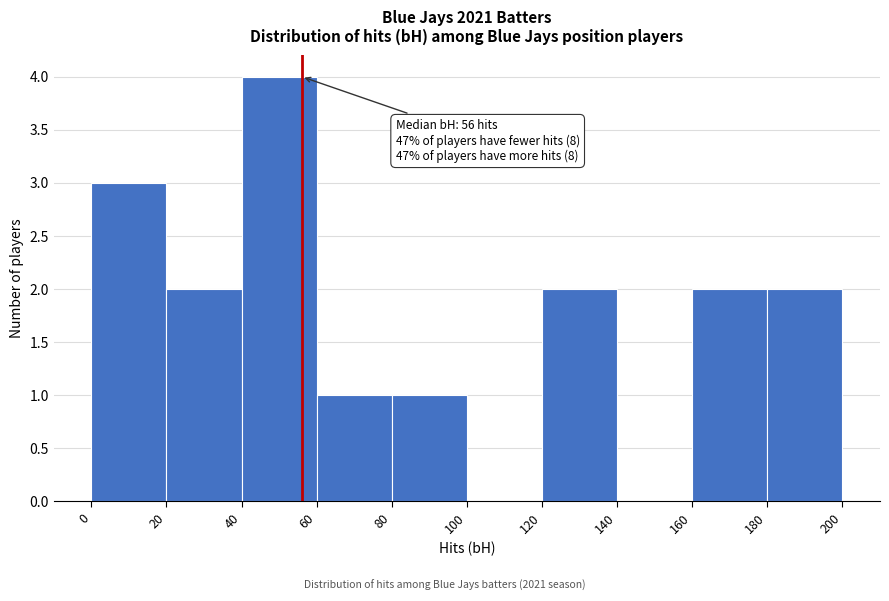

Which range on the x-axis has the tallest bar?

40 to 60